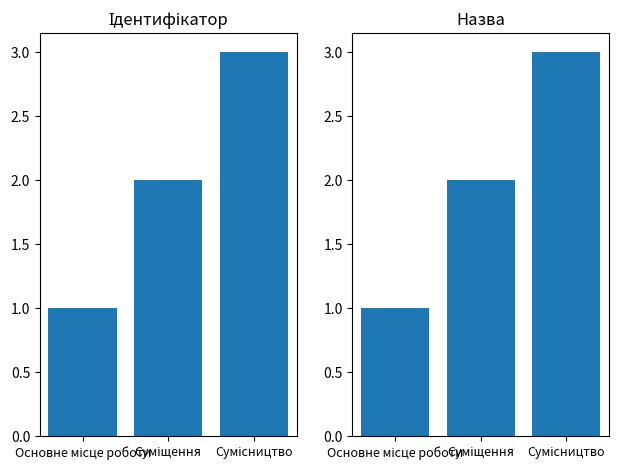

True or false: the data shows 2 at Суміщення.

True